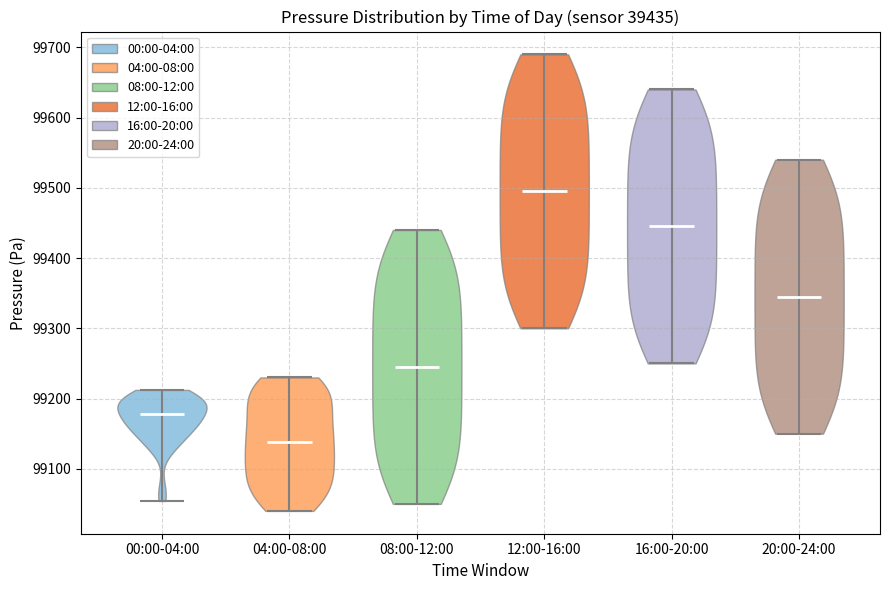

Which violin has the lowest median line?

04:00-08:00